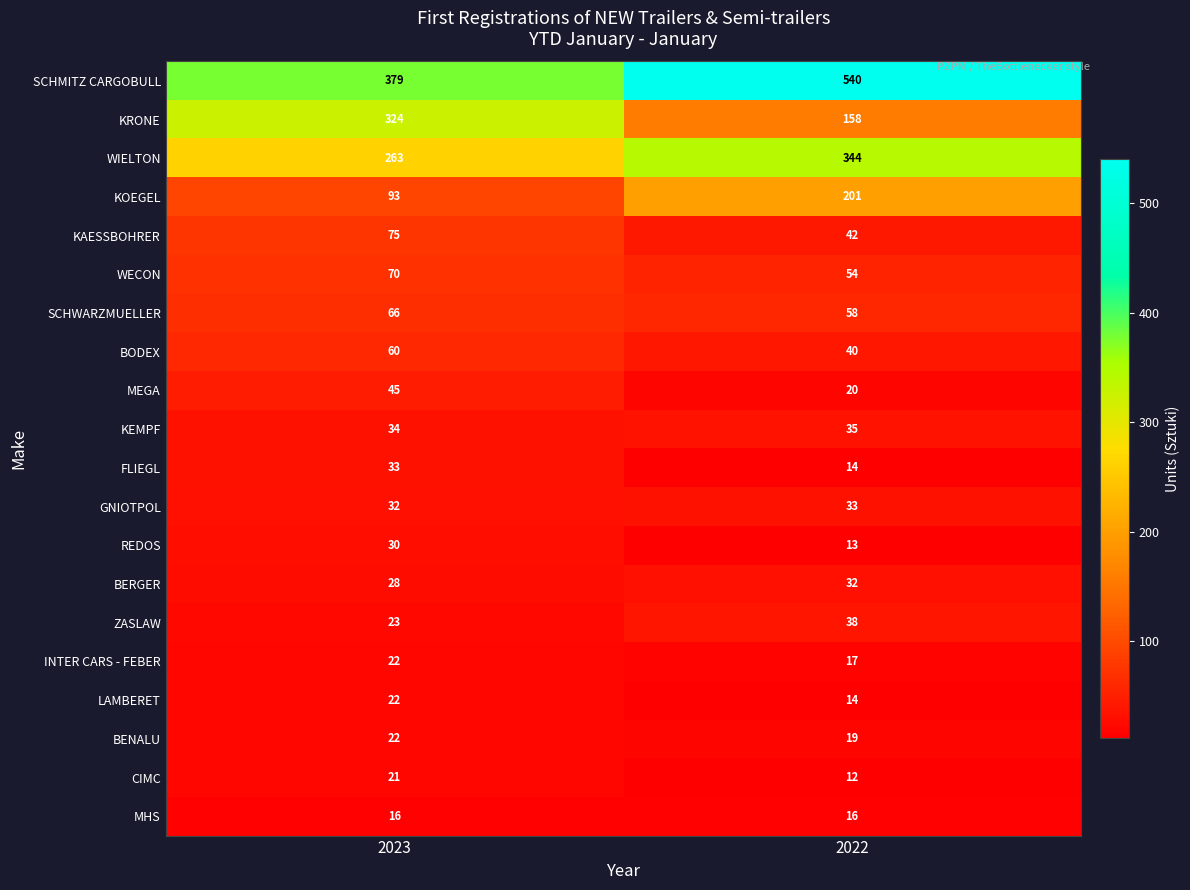

Which series has the largest total across all categories?

SCHMITZ CARGOBULL